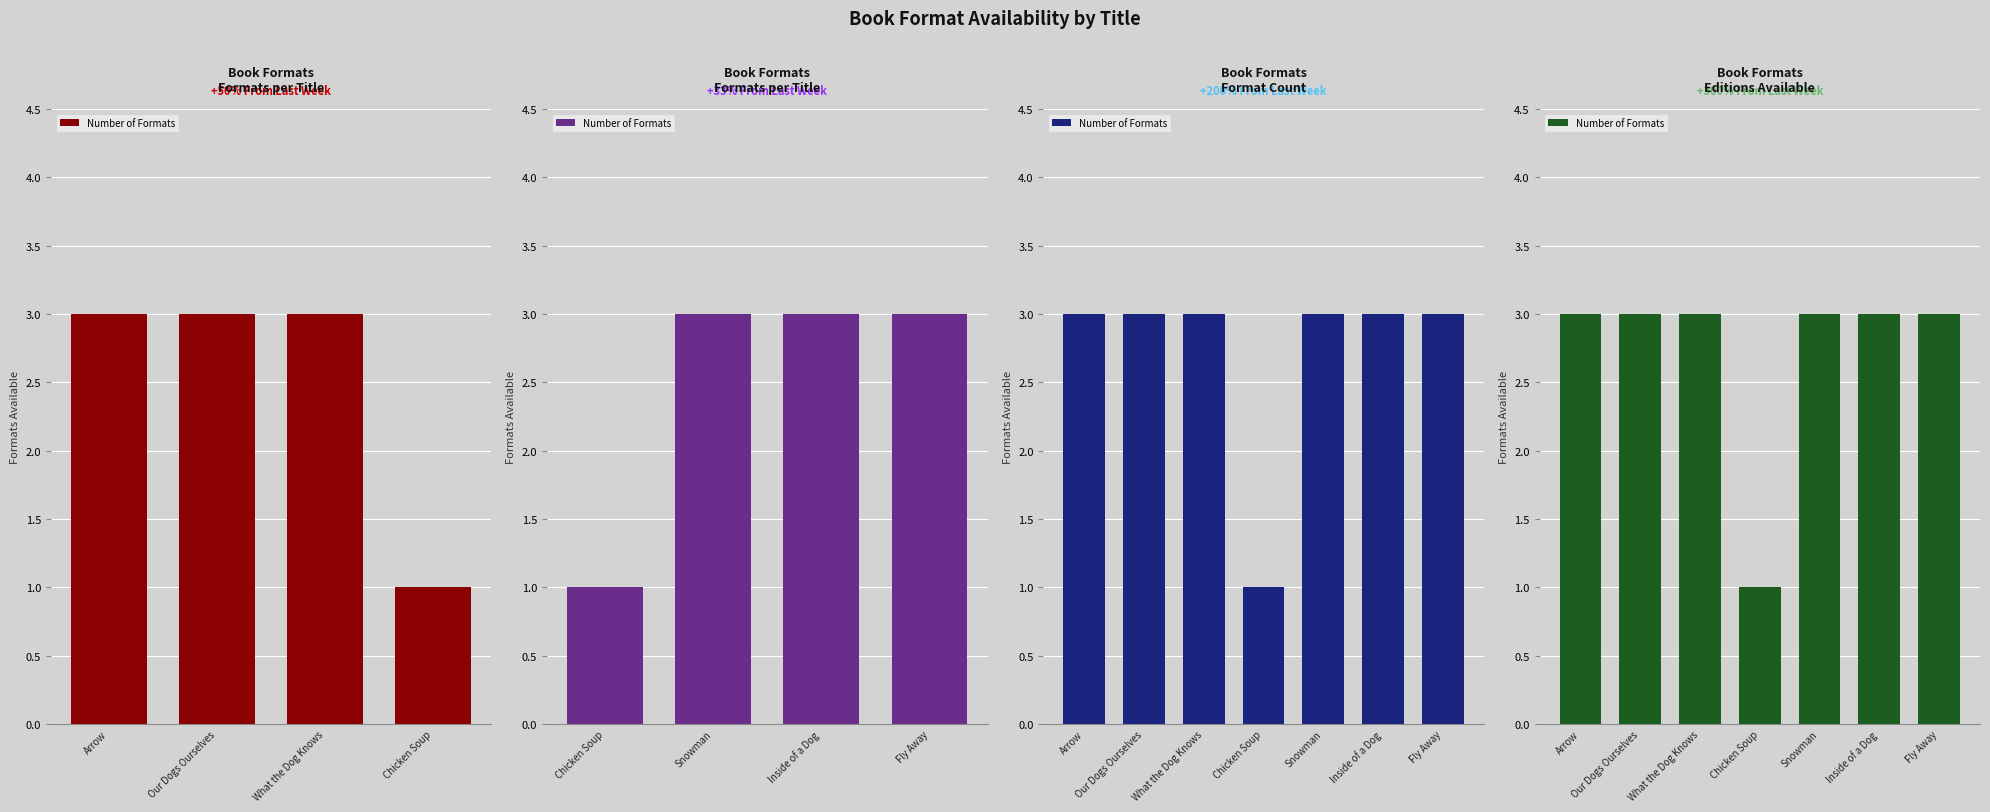

What is the label of the 5th bar from the right?

What the Dog Knows